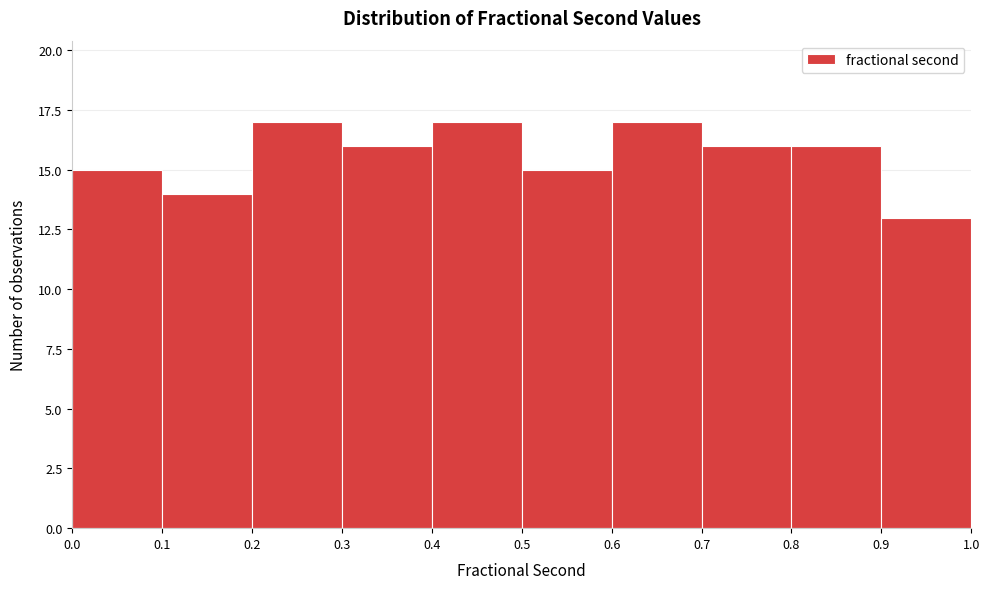

What is the height of the bar covering 0.4 to 0.5 on the x-axis? The values are not printed on the chart, so give them approximately, as read against the axis.

17